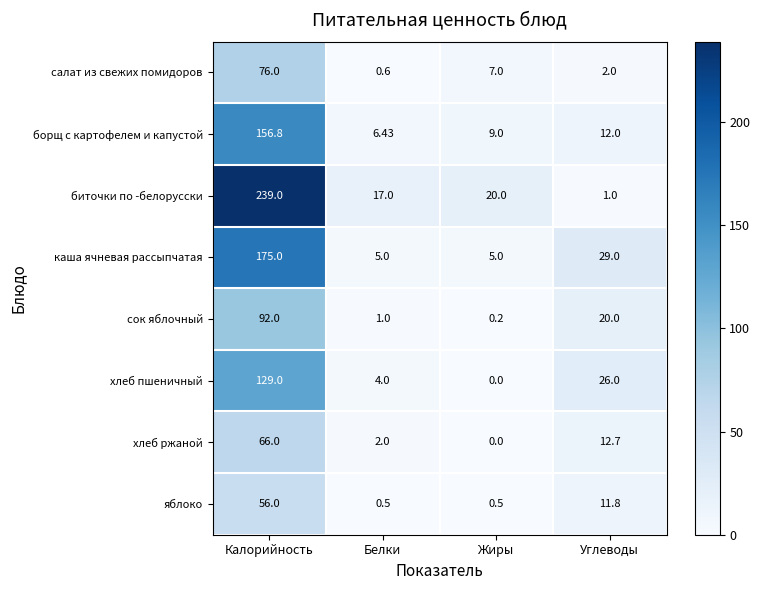

Which series has the largest total across all categories?

биточки по -белорусски